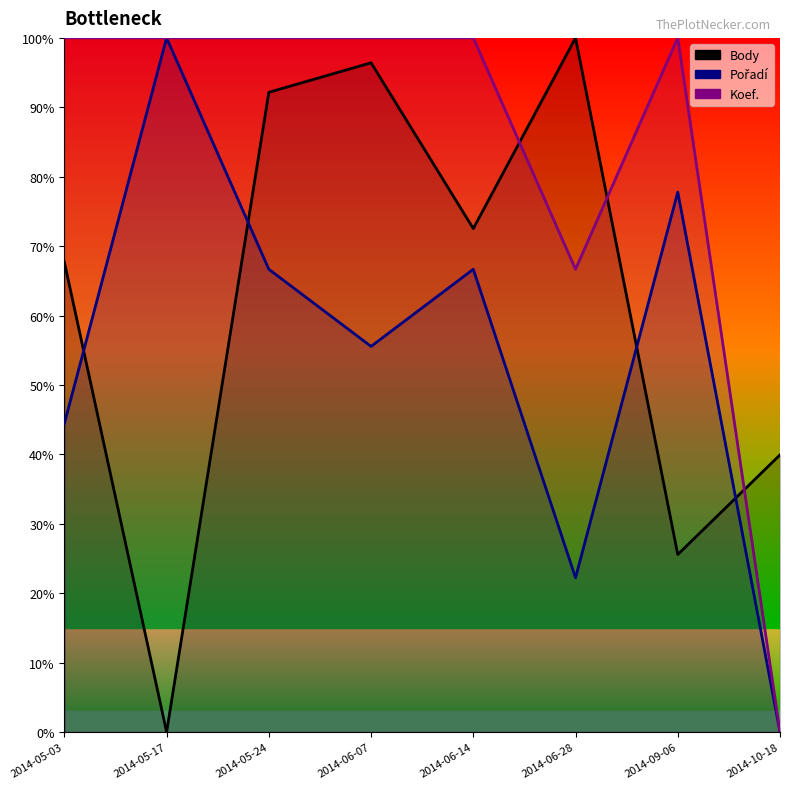

What is the average value of the Koef. series?

83.3